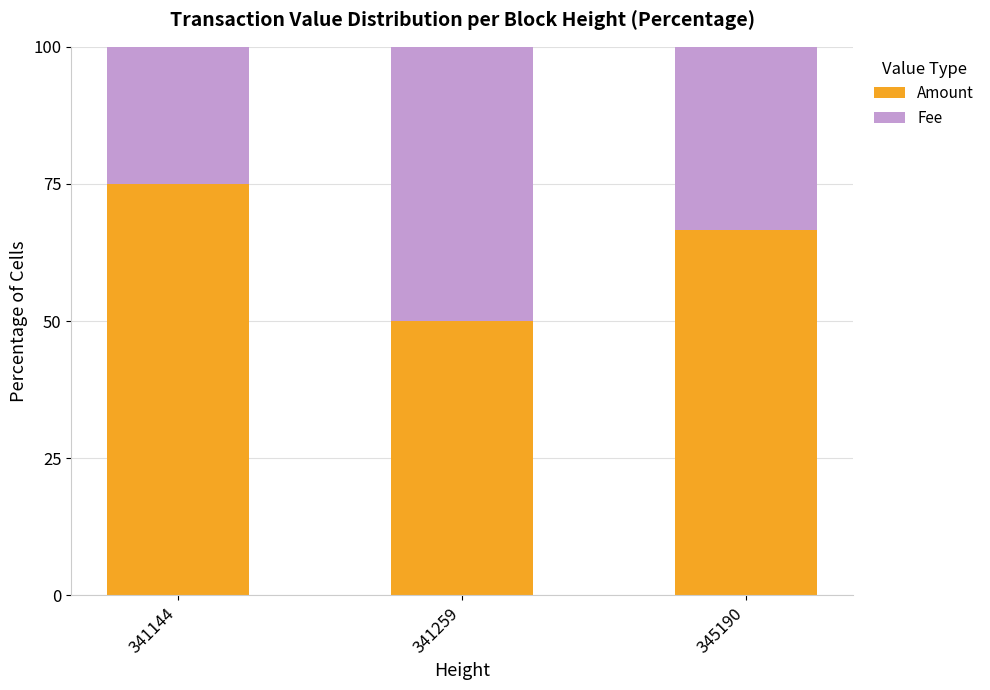

What is the total value across all series at 345190?

100.0